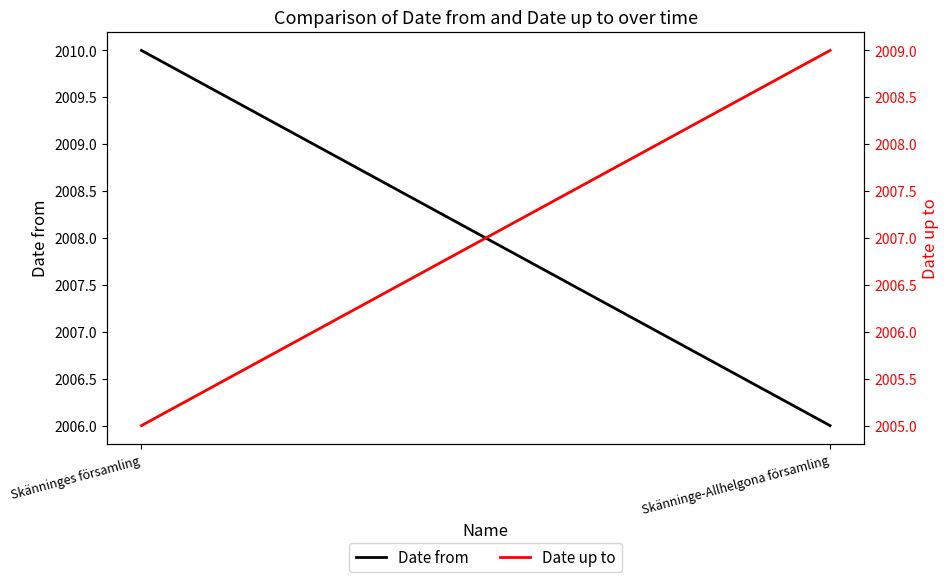

Reading left to right, transcribe all the data shown in this chart.

Date from: 2010	2006
Date up to: 2005	2009